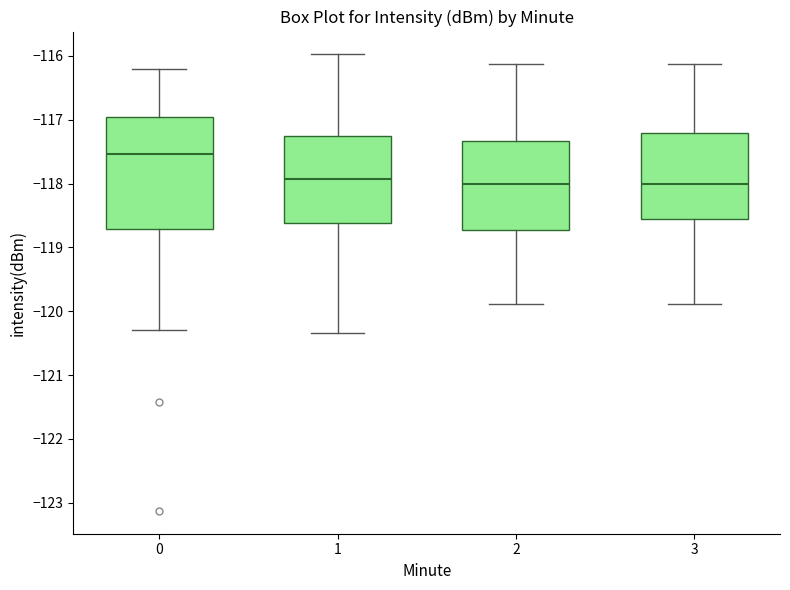

Reading left to right, transcribe this box plot: for each box, give where its median line is, the range the box spans, and where its two whiskers end, as read against the y-axis. The values are not printed on the chart, so give them approximately, as read against the axis.

0: median -117.5, box -118.7 to -117.0, whiskers -120.3 to -116.2
1: median -117.9, box -118.6 to -117.2, whiskers -120.3 to -116.0
2: median -118.0, box -118.7 to -117.3, whiskers -119.9 to -116.1
3: median -118.0, box -118.6 to -117.2, whiskers -119.9 to -116.1